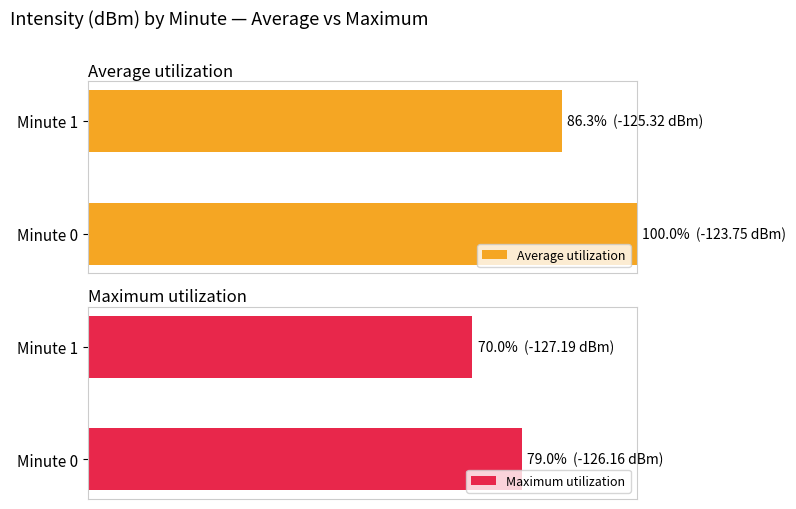

What are all the series names shown in the legend?

Average utilization, Maximum utilization